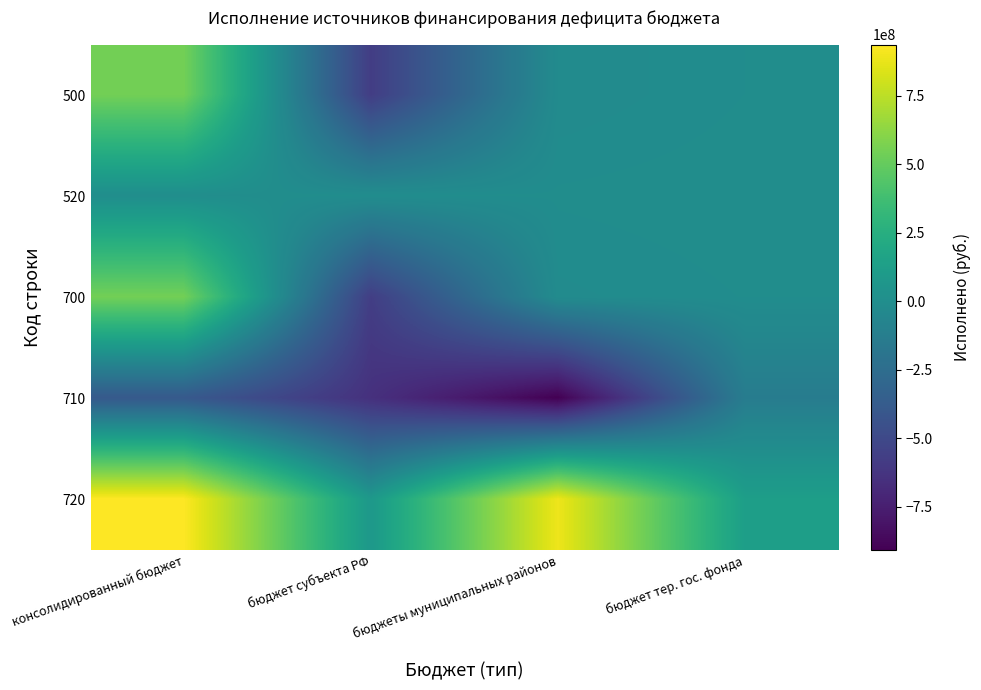

At which category is the sum across all series the highest?

консолидированный бюджет